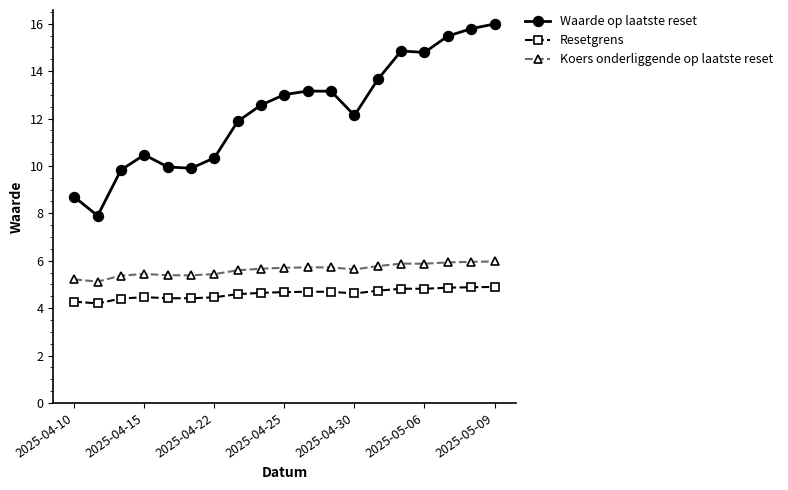

List the series in order of their peak value, lowest first.

Resetgrens, Koers onderliggende op laatste reset, Waarde op laatste reset